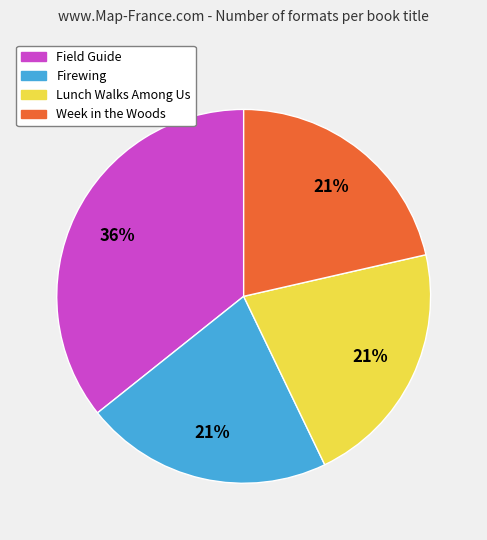

Is it true that Firewing is 32% of the pie?

False